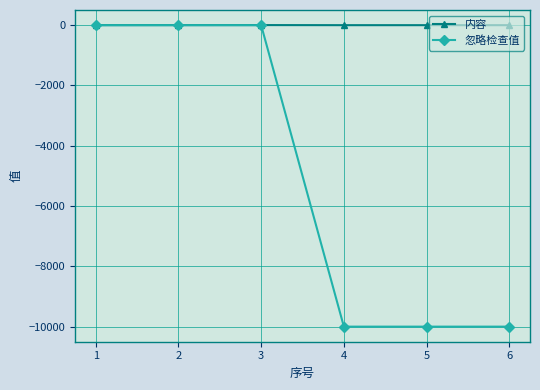

What is the lowest value of the 忽略检查值 series?

-9999